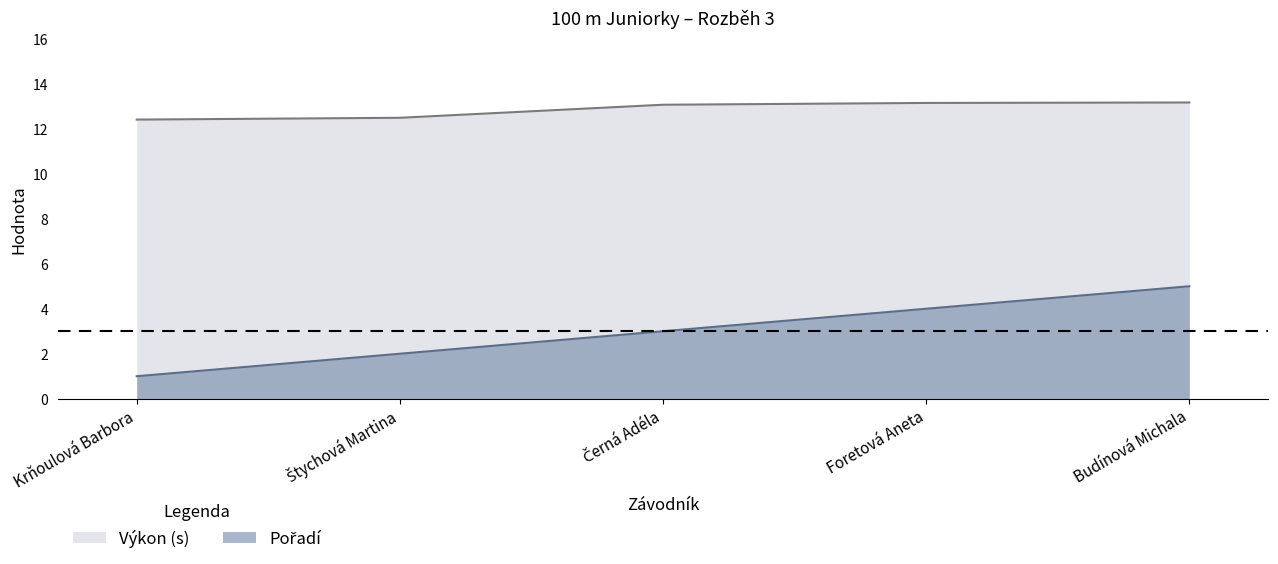

Reading left to right, list all the values displayed in this chart.

Pořadí: Krňoulová Barbora=1.0	Štychová Martina=2.0	Černá Adéla=3.0	Foretová Aneta=4.0	Budínová Michala=5.0
Výkon (s): Krňoulová Barbora=12.4	Štychová Martina=12.5	Černá Adéla=13.1	Foretová Aneta=13.2	Budínová Michala=13.2